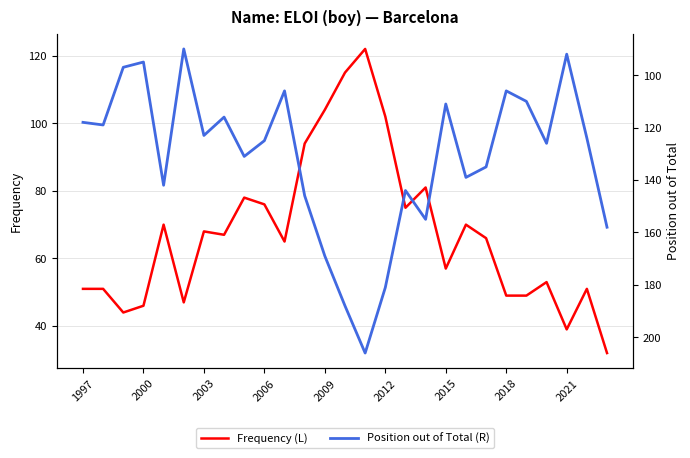

The value of Position out of Total (R) at 2012 is 131. True or false?

False